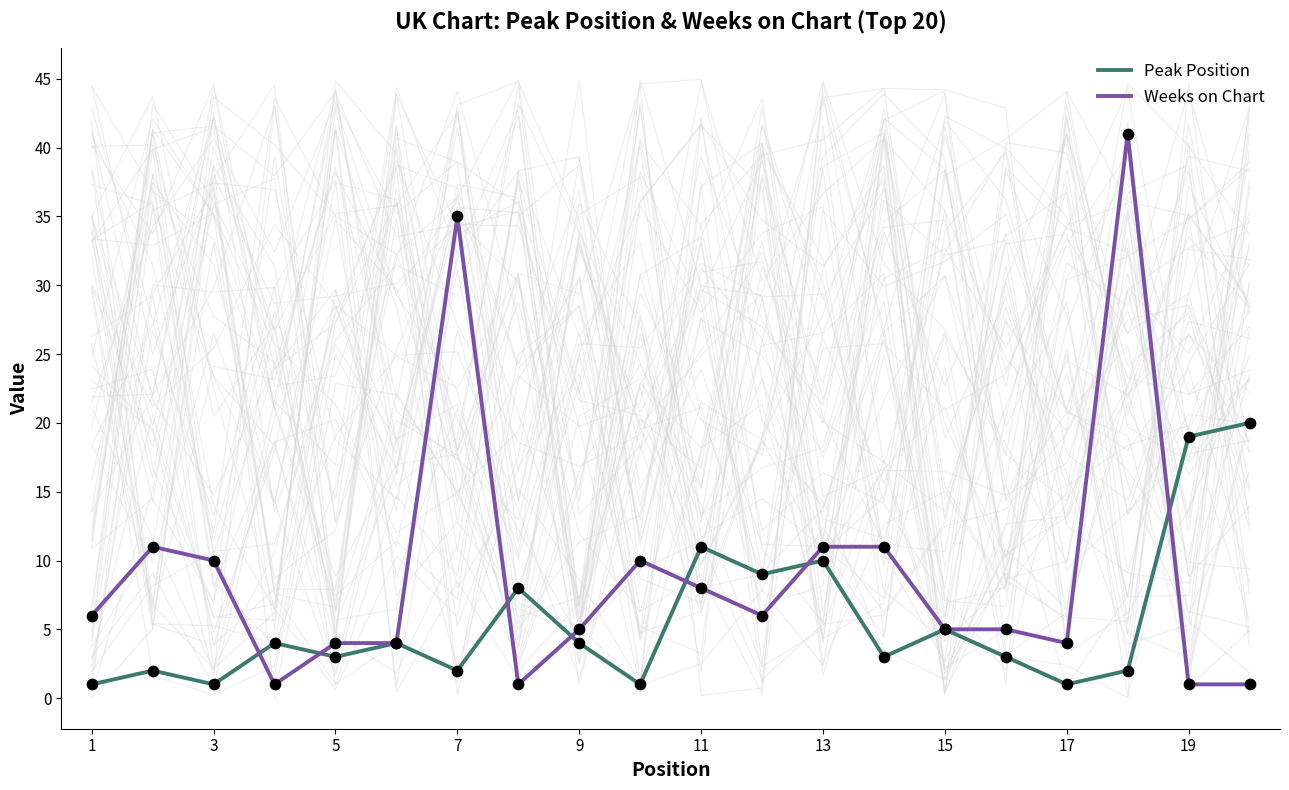

At how many categories does at least one series exceed 39?

1